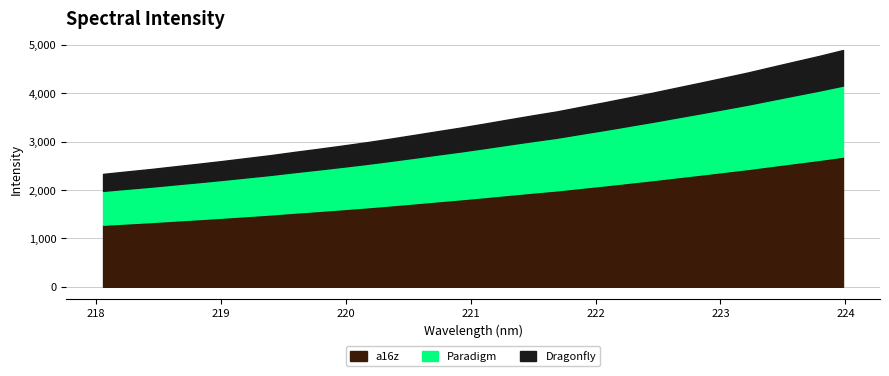

Approximately how many times larger is the value at 222.4538 compared to 223.2172?

0.9